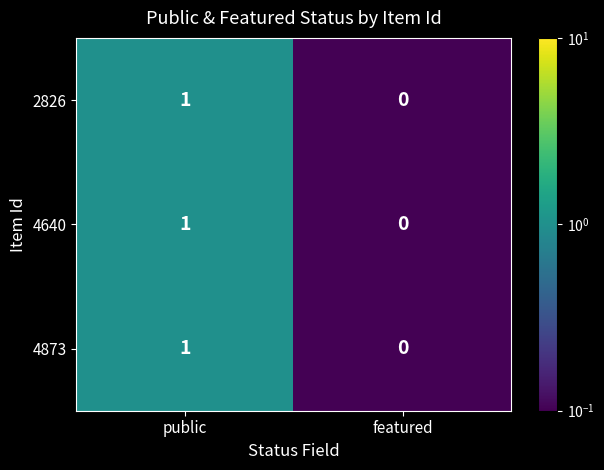

List the labels in order of 4873 value, smallest first.

featured, public